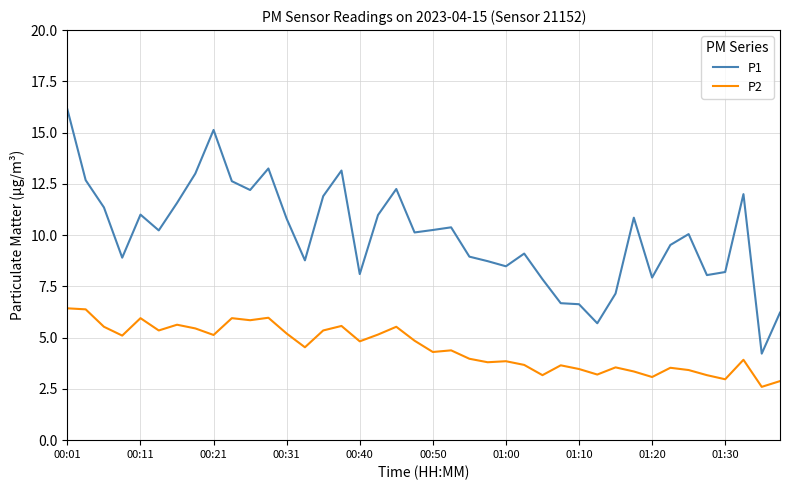

What is the highest value of the P1 series?

16.1